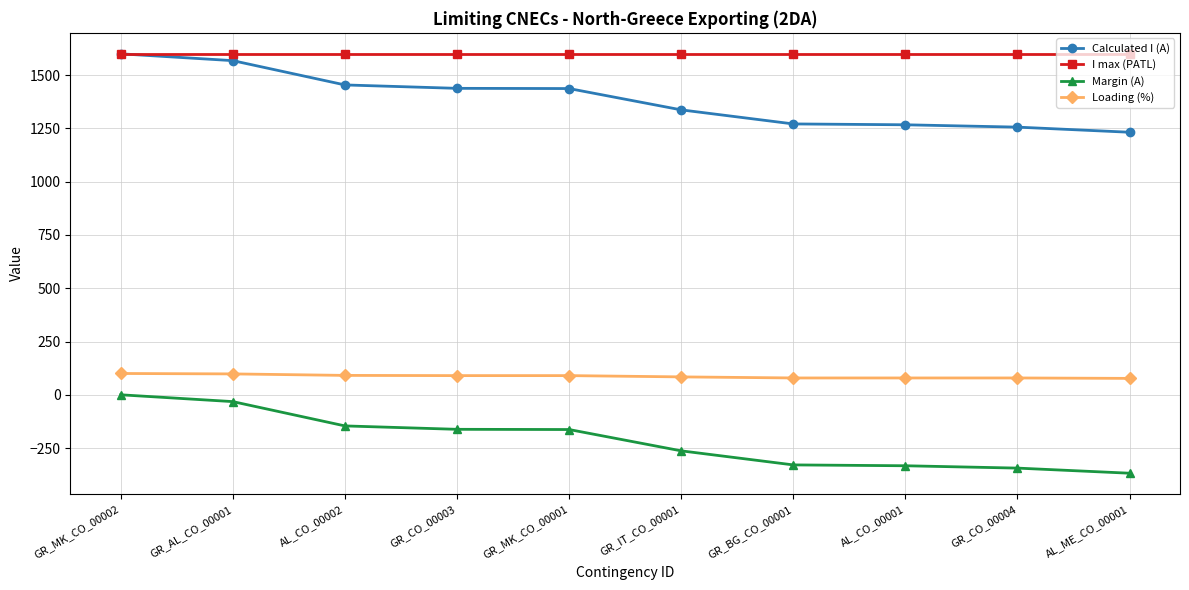

What is the sum of the Margin (A) values at GR_IT_CO_00001 and GR_CO_00003?

-425